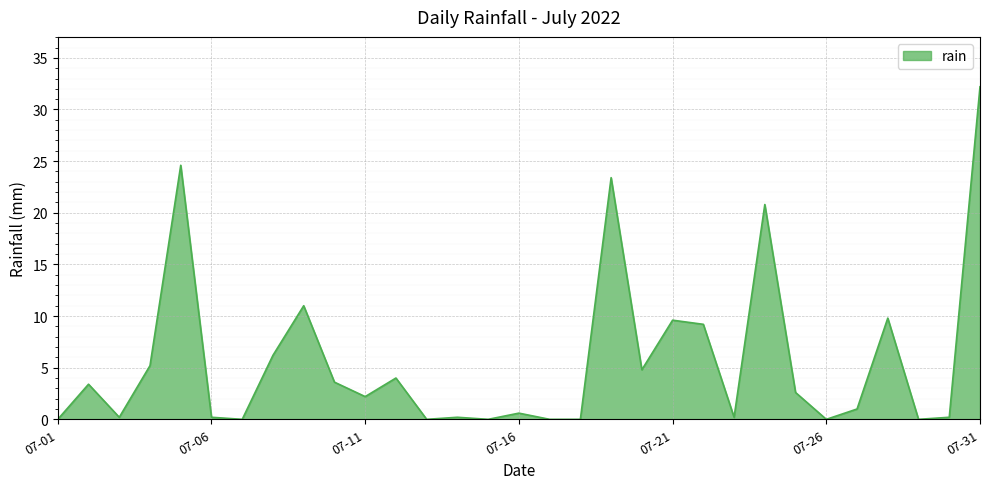

What is the maximum value shown in the chart?

32.2